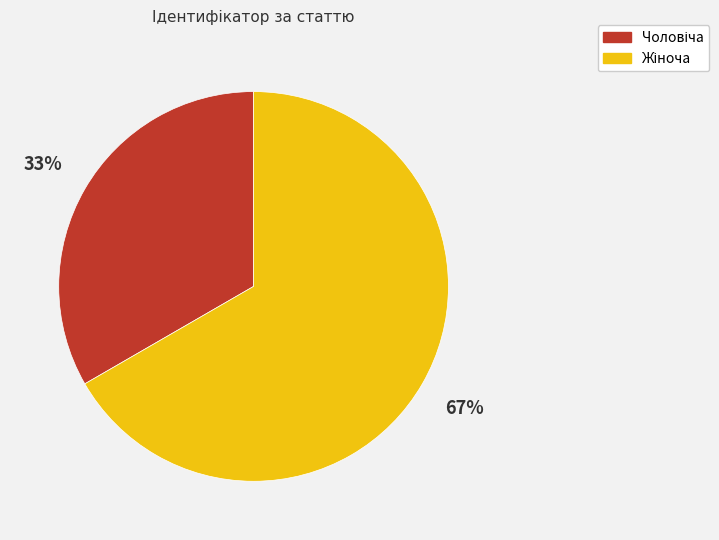

Is there a majority slice in this chart?

Yes